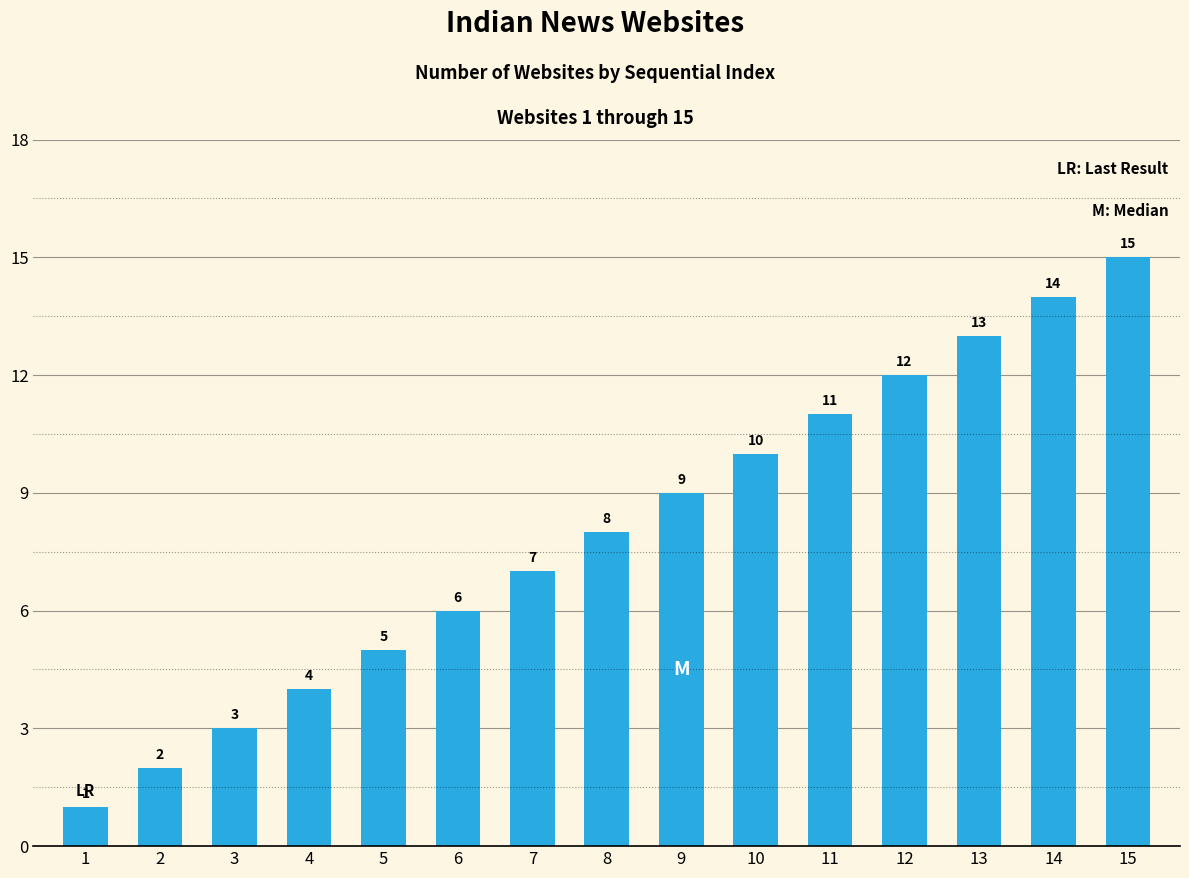

What is the difference between the maximum and second lowest values?

13